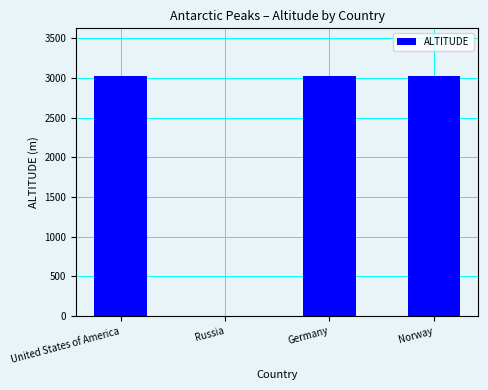

Reading left to right, what are all the values shown in this chart?

United States of America=3020	Russia=0	Germany=3020	Norway=3020